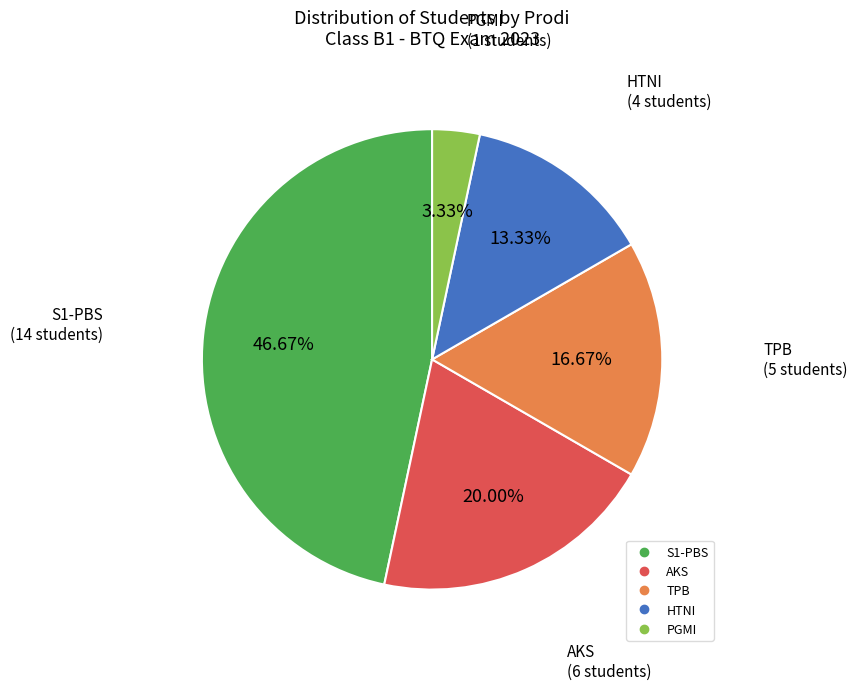

Does any single category account for the majority?

No